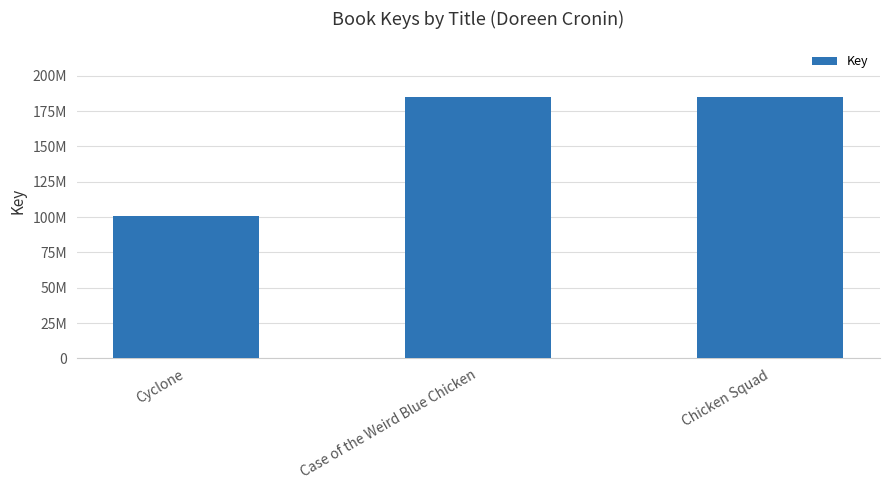

What is the greatest value displayed?

185270847